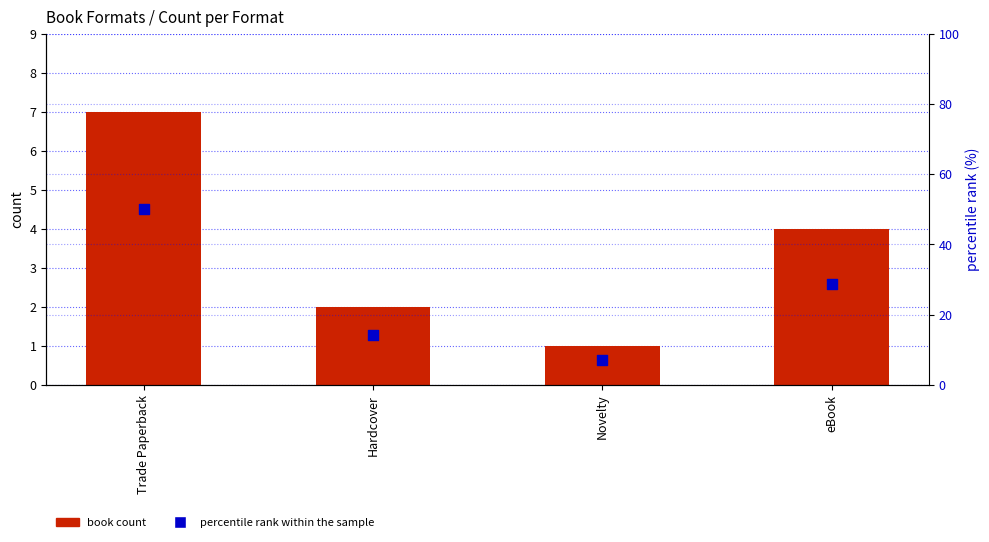

What are all the series names shown in the legend?

book count, percentile rank within the sample